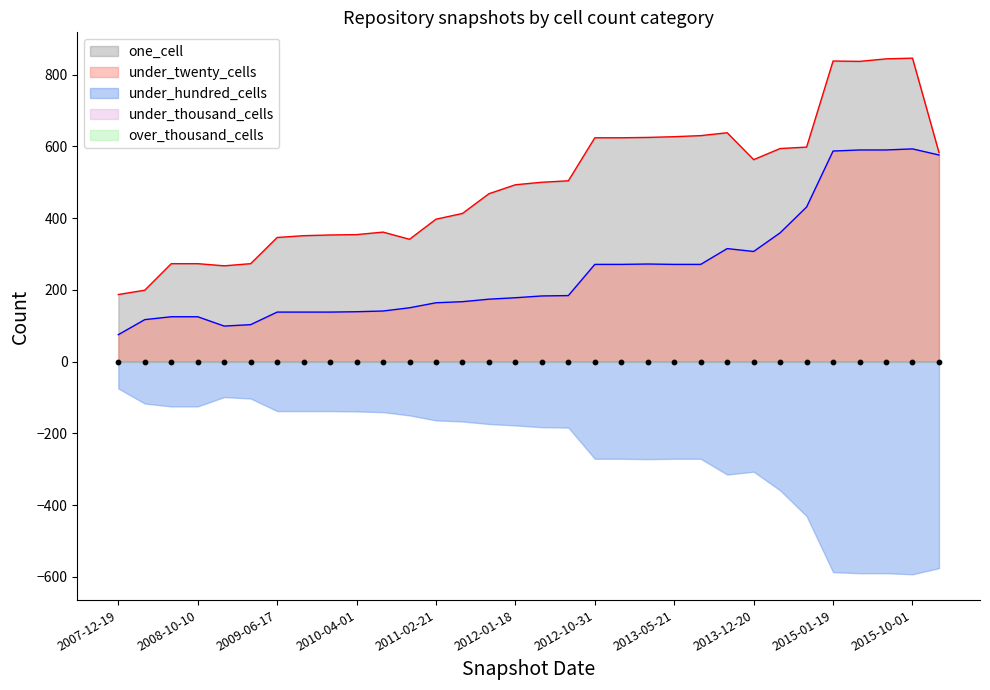

What are all the series names shown in the legend?

one_cell, under_twenty_cells, under_hundred_cells, under_thousand_cells, over_thousand_cells